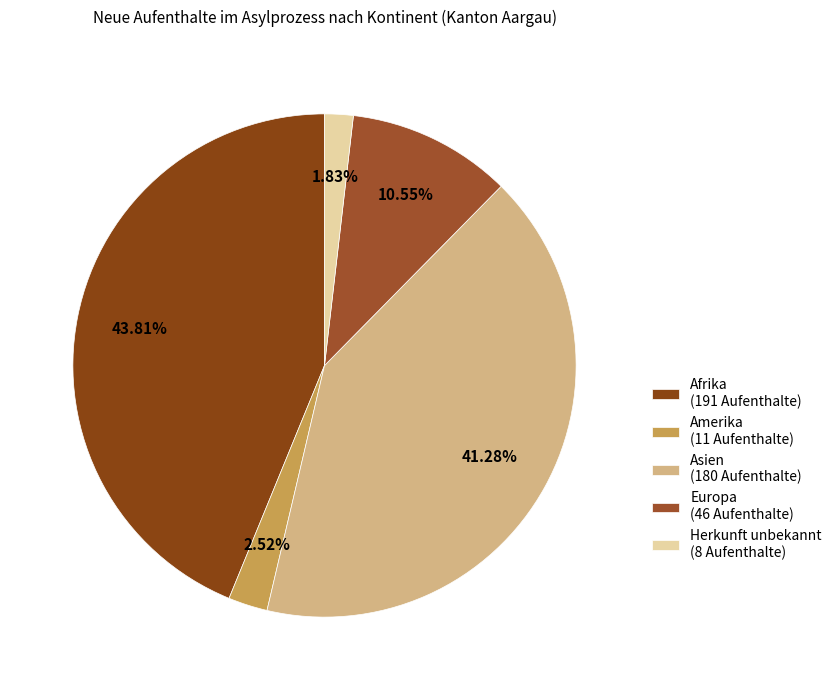

How many slices are in this pie chart?

5